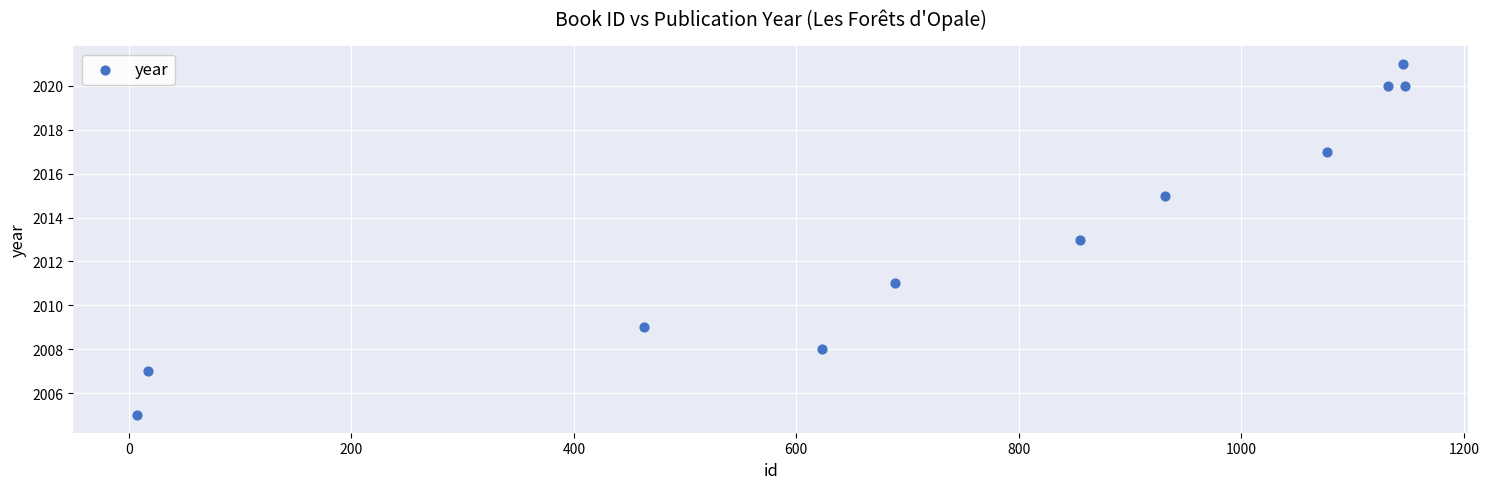

What is the range of X values (max minus min)?

1140